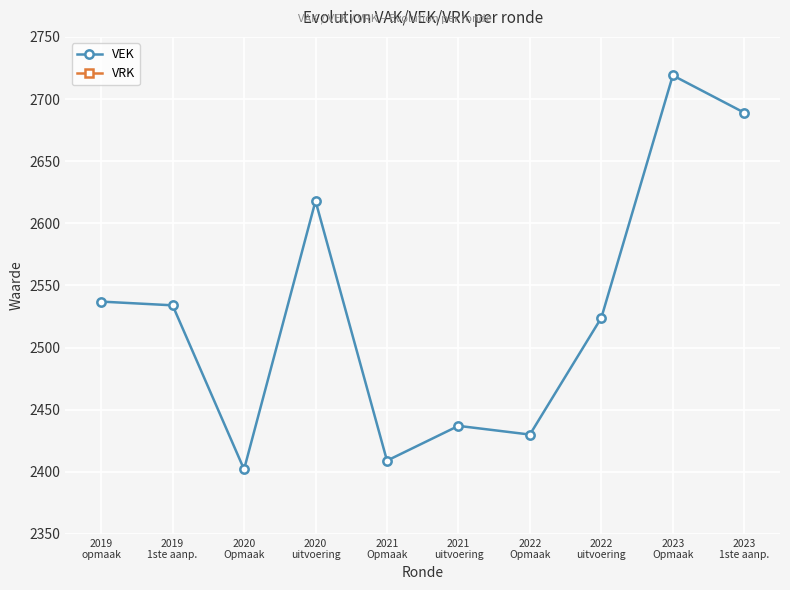

Reading left to right, extract all data points from this chart.

VEK: 2019
opmaak=2537	2019
1ste aanp.=2534	2020
Opmaak=2402	2020
uitvoering=2618	2021
Opmaak=2409	2021
uitvoering=2437	2022
Opmaak=2430	2022
uitvoering=2524	2023
Opmaak=2719	2023
1ste aanp.=2689
VRK: 2019
opmaak=0	2019
1ste aanp.=0	2020
Opmaak=0	2020
uitvoering=0	2021
Opmaak=0	2021
uitvoering=0	2022
Opmaak=0	2022
uitvoering=0	2023
Opmaak=0	2023
1ste aanp.=0